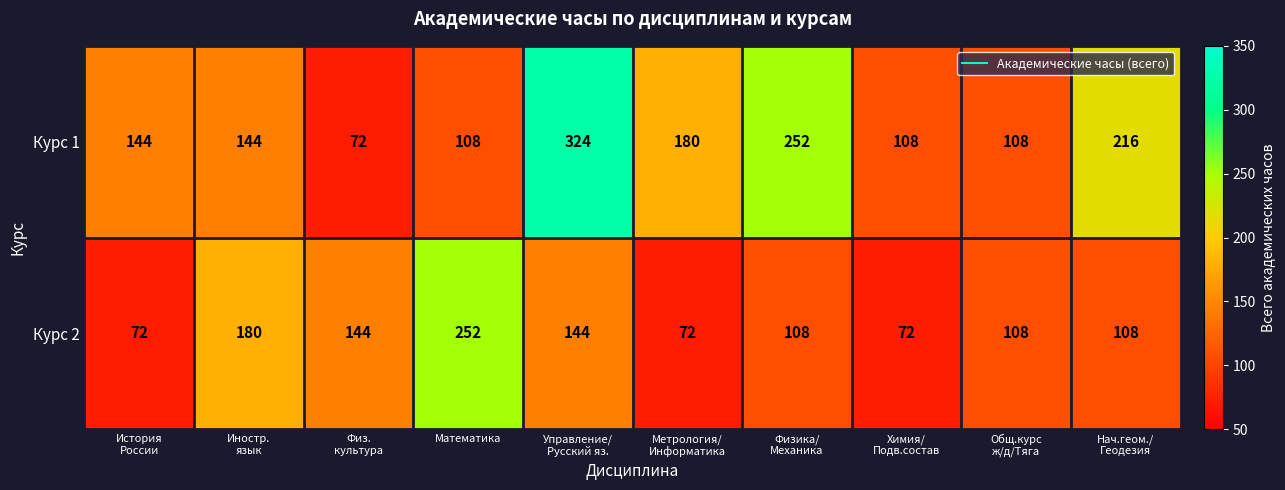

How many distinct data groups are displayed?

2